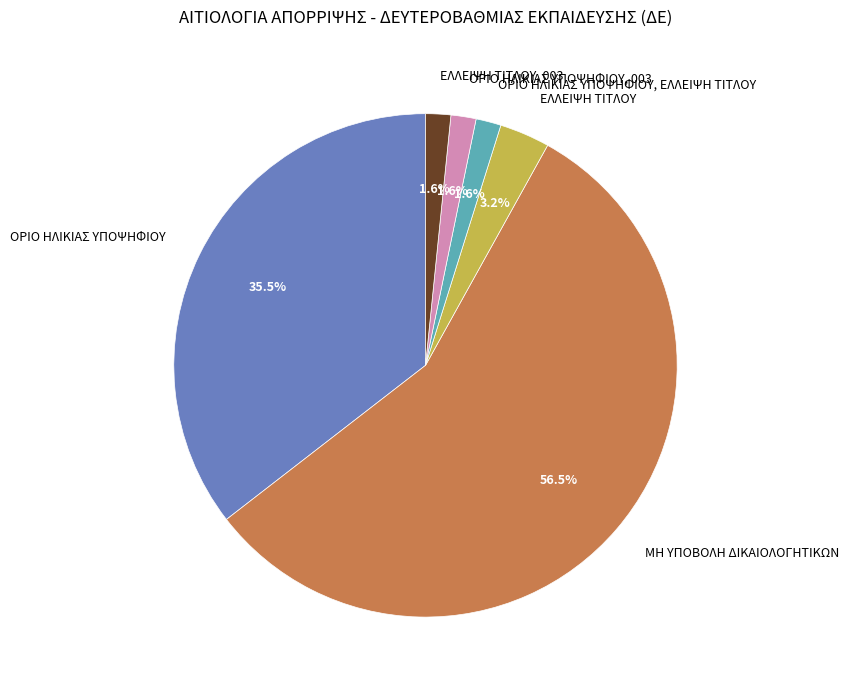

Is the sum of ΕΛΛΕΙΨΗ ΤΙΤΛΟΥ and ΕΛΛΕΙΨΗ ΤΙΤΛΟΥ, 003 greater than half?

No